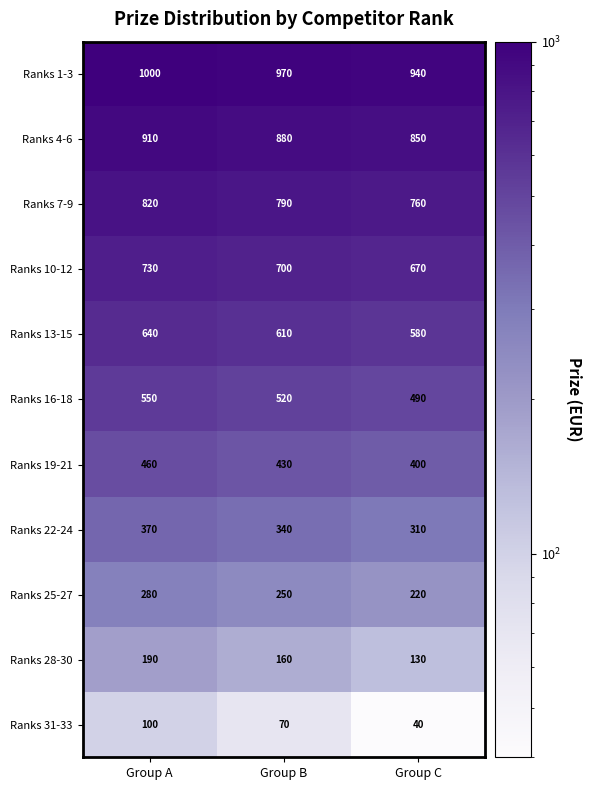

At how many categories does at least one series exceed 912?

3